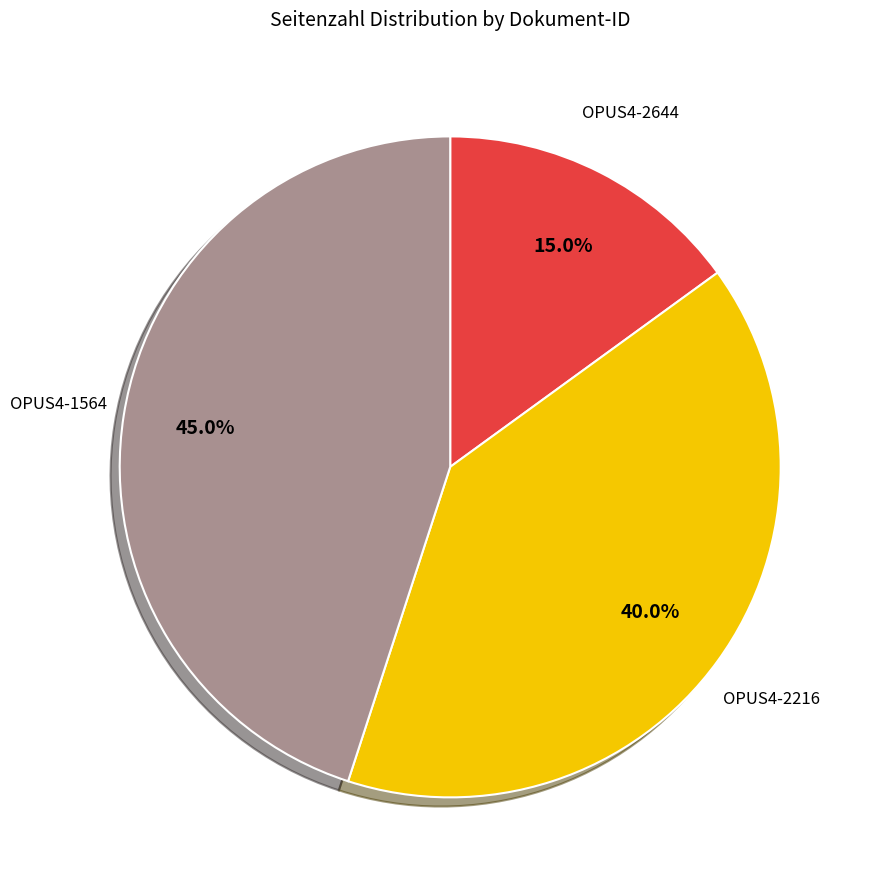

The OPUS4-1564 slice represents 8% of the pie. True or false?

False